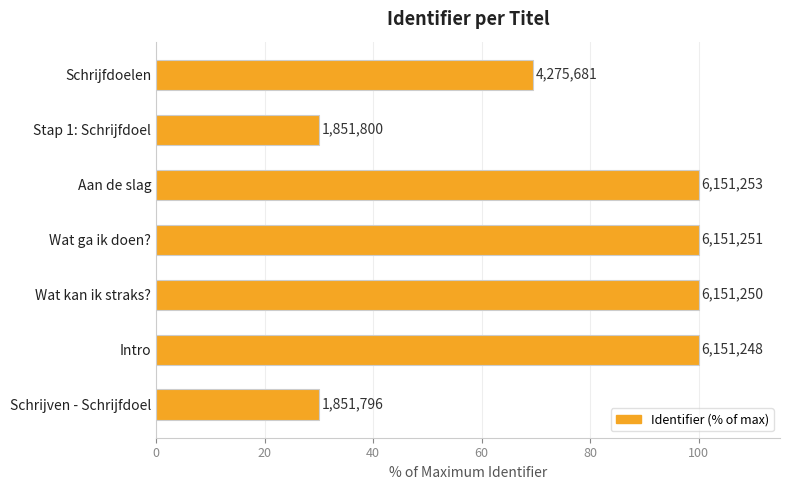

What is the maximum value shown in the chart?

100.0